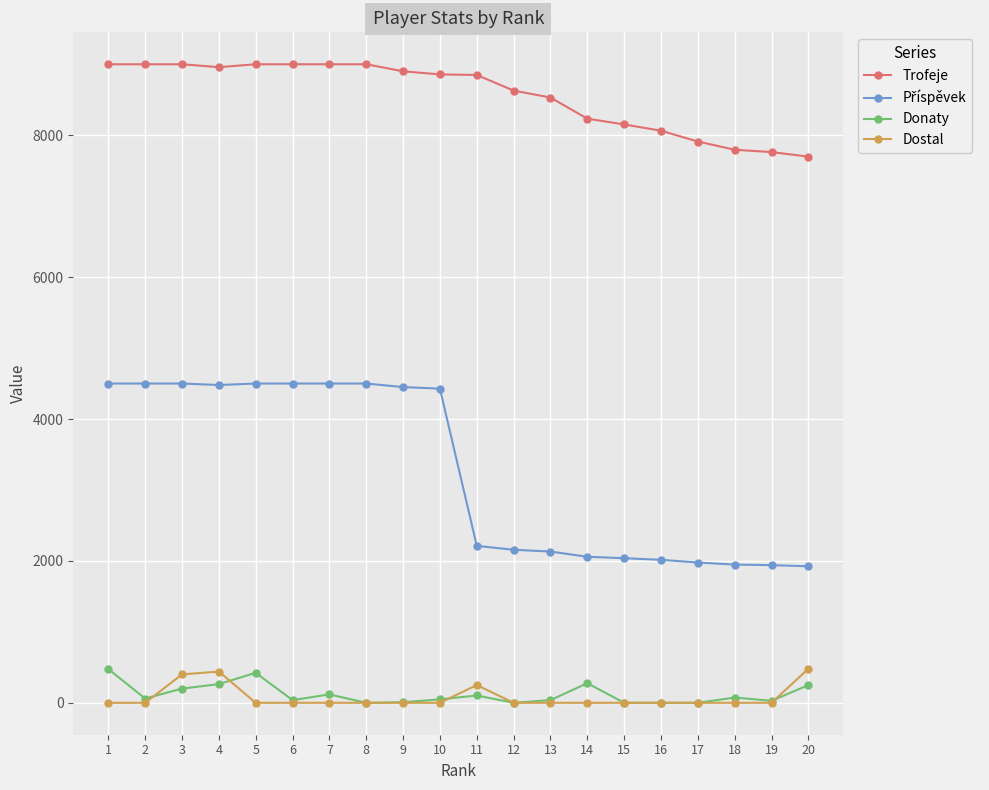

True or false: Dostal and Trofeje intersect in this chart.

False